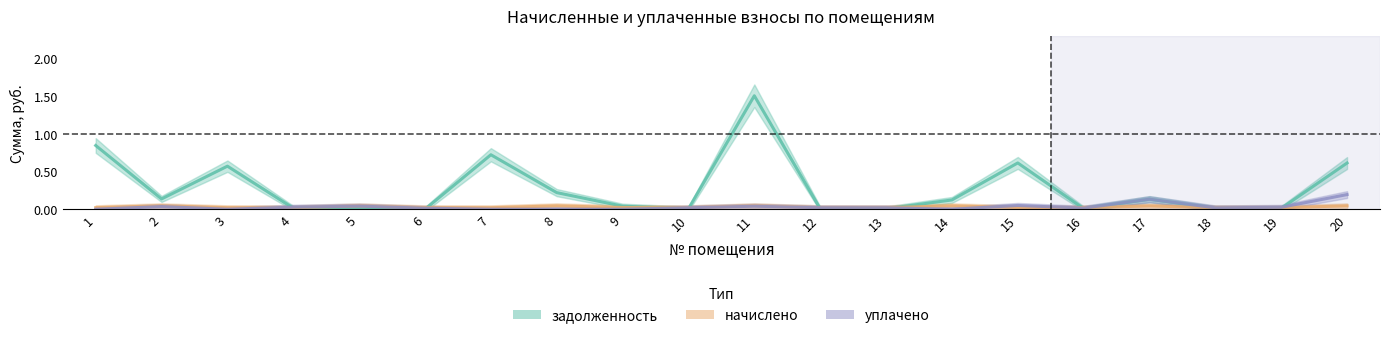

Is it true that начислено equals 0.0 at 19?

True